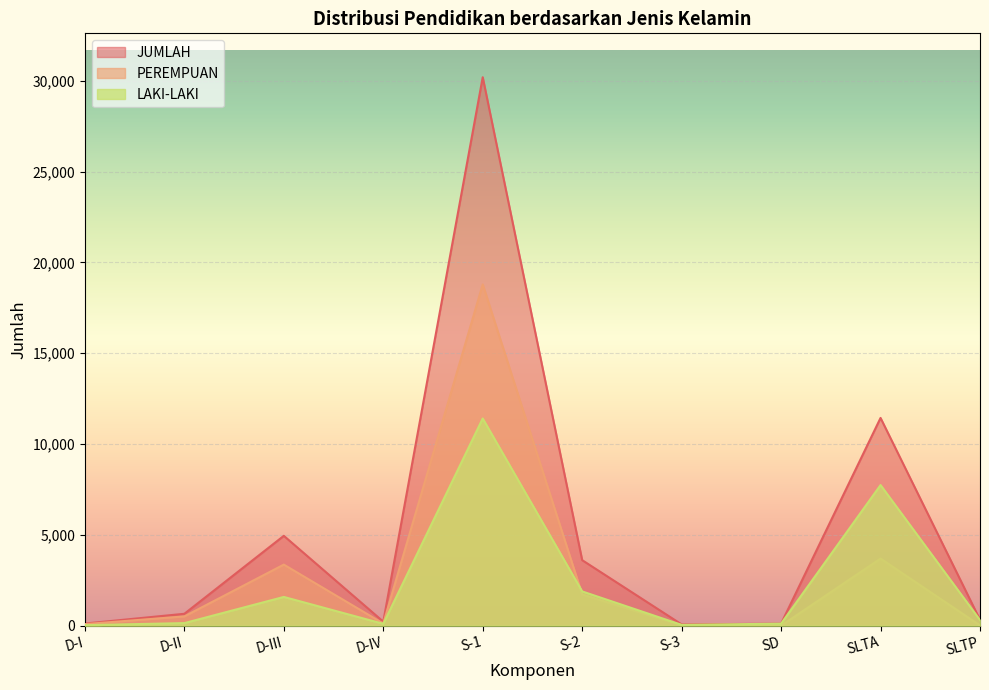

Between D-II and S-2, which series saw the biggest shift?

JUMLAH